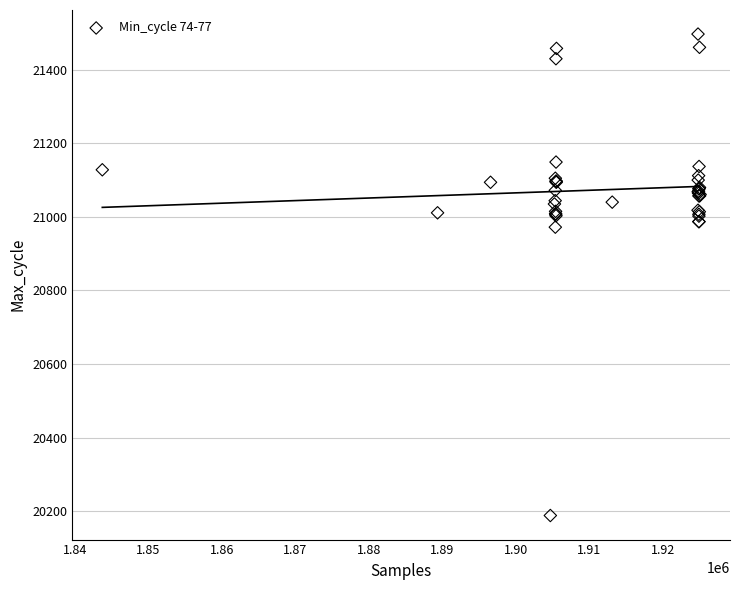

What Y value in the scatter plot is closest to 20842?

20972